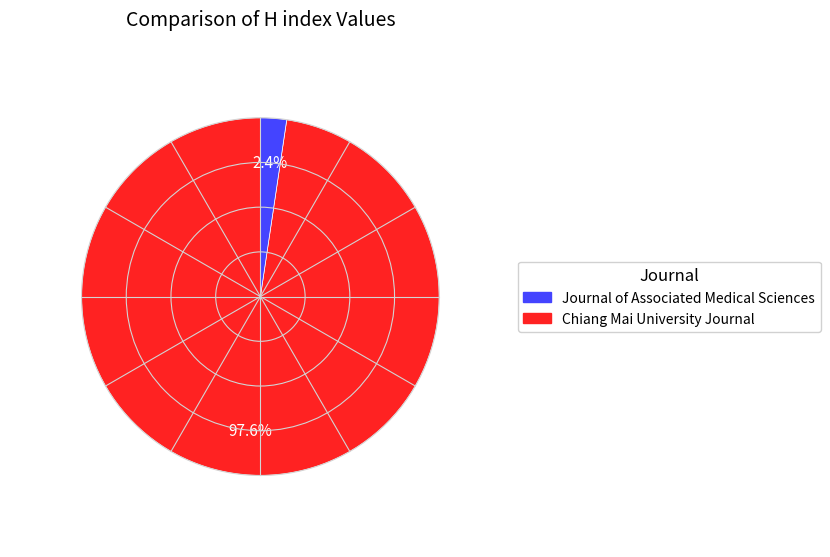

Is there a majority slice in this chart?

Yes